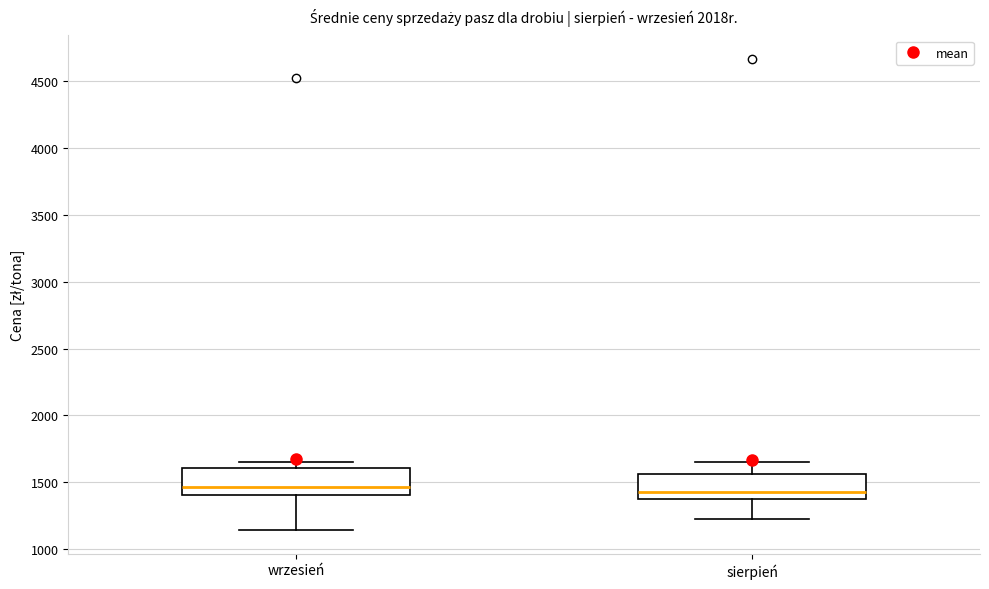

Reading left to right, read every box against the y-axis: the position of its median line, the range the box covers, and the ends of its whiskers. The values are not printed on the chart, so give them approximately, as read against the axis.

wrzesień: median 1450, box 1400 to 1600, whiskers 1150 to 1650
sierpień: median 1450, box 1350 to 1550, whiskers 1250 to 1650